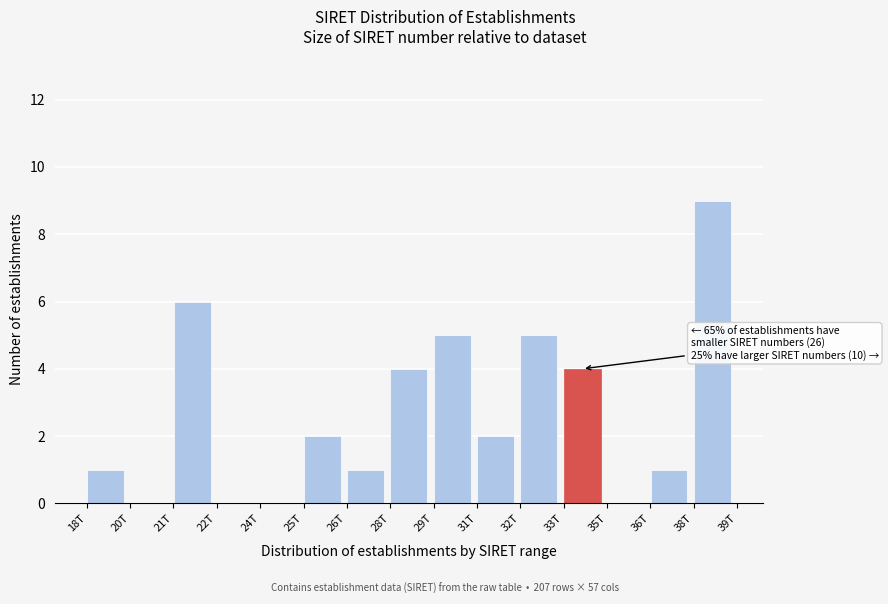

Reading left to right, extract all data points from this chart.

18T=1	20T=0	21T=6	22T=0	24T=0	25T=2	26T=1	28T=4	29T=5	31T=2	32T=5	33T=4	35T=0	36T=1	38T=9